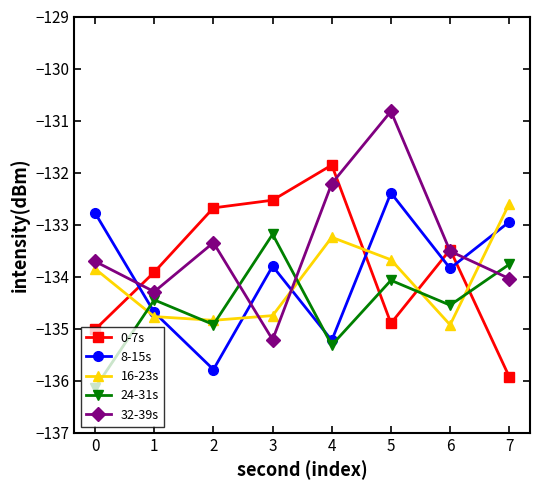

Count the number of categories in the chart.

8